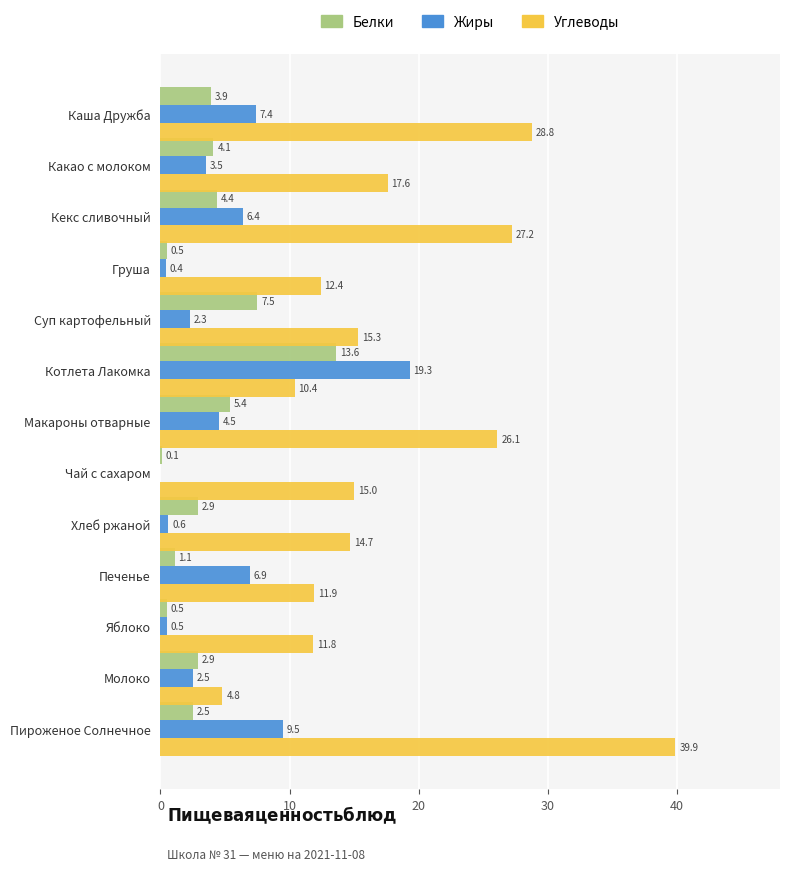

What is the sum of the Углеводы values at Макароны отварные and Каша Дружба?

54.9